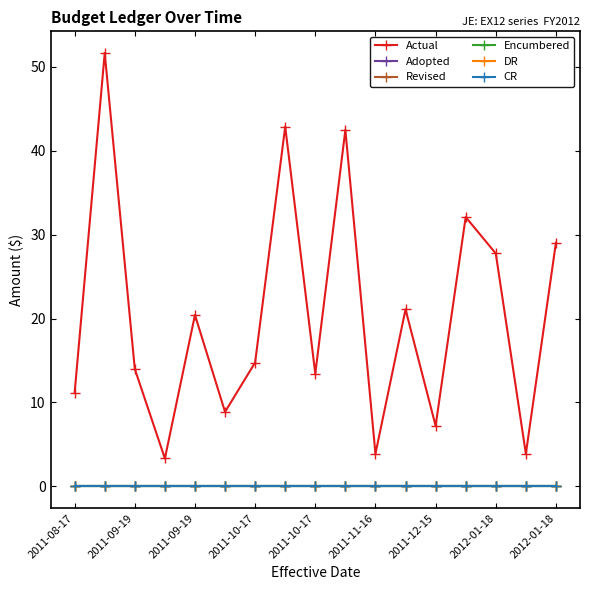

How many distinct data groups are displayed?

6